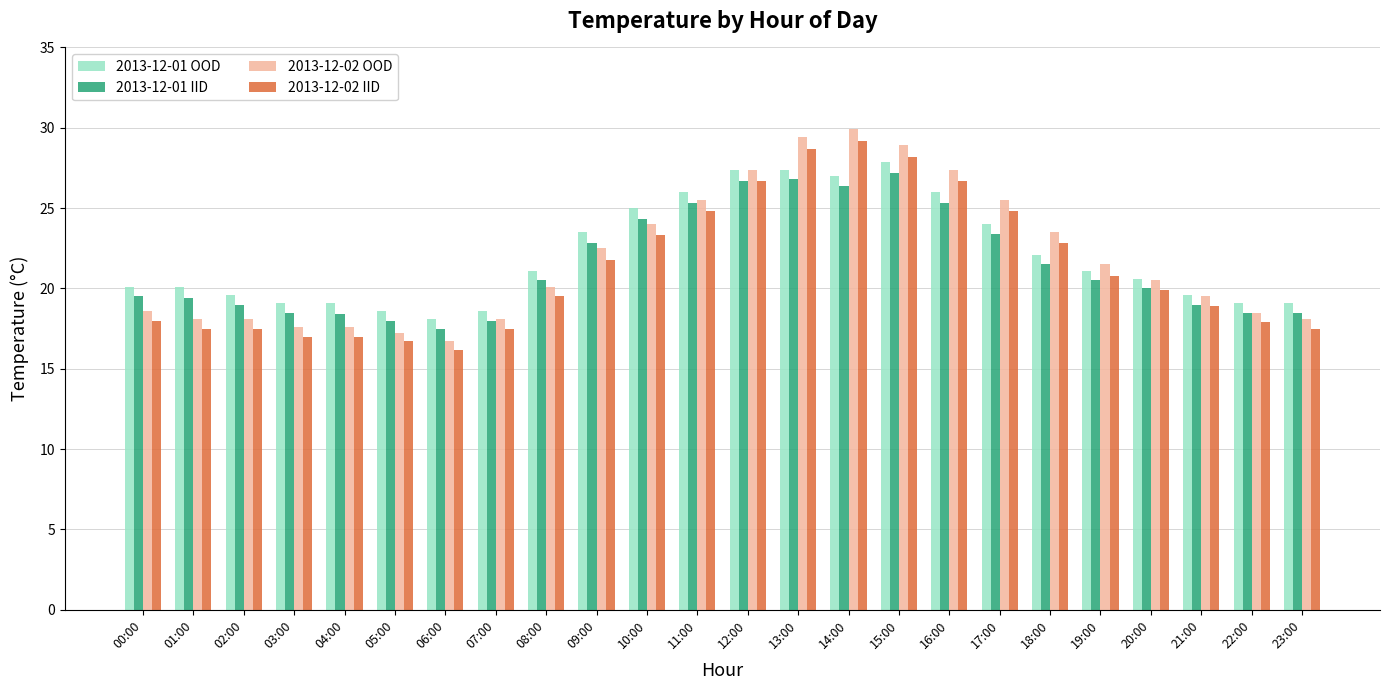

What is the difference between the highest and lowest values at 21:00?

0.7